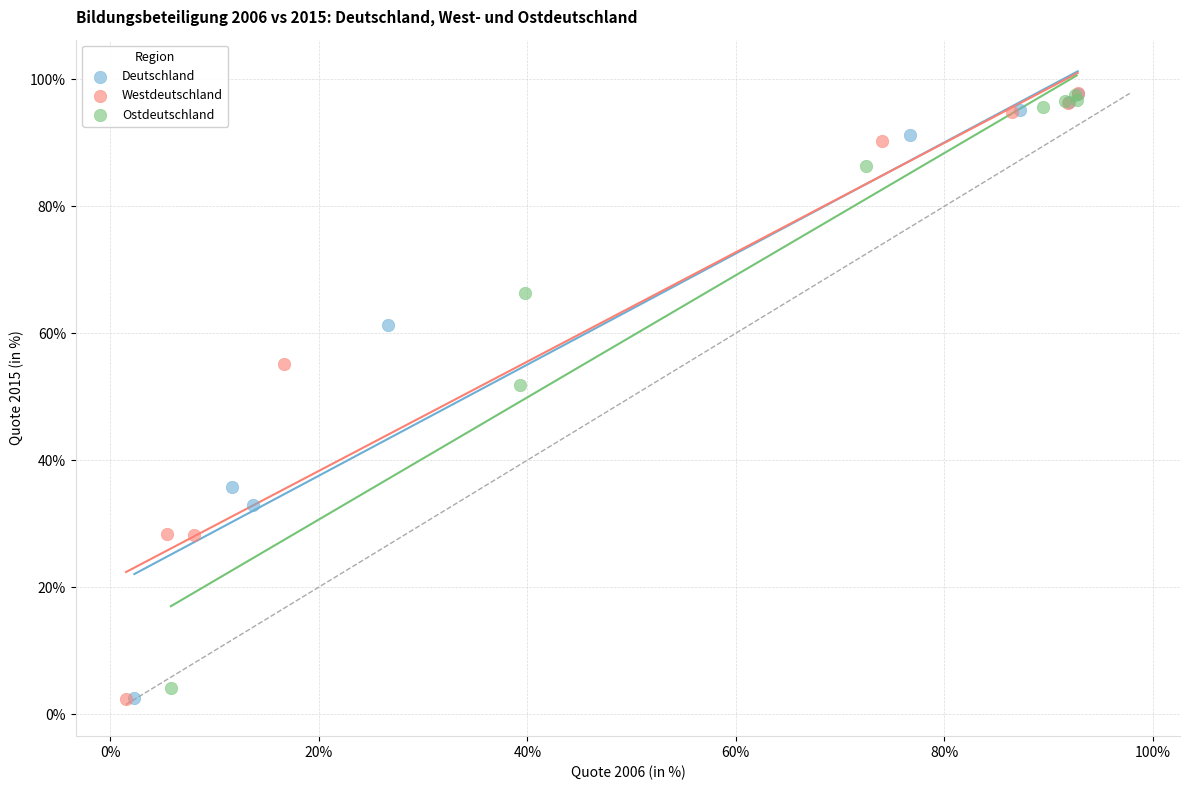

What are all the series names shown in the legend?

Deutschland, Westdeutschland, Ostdeutschland